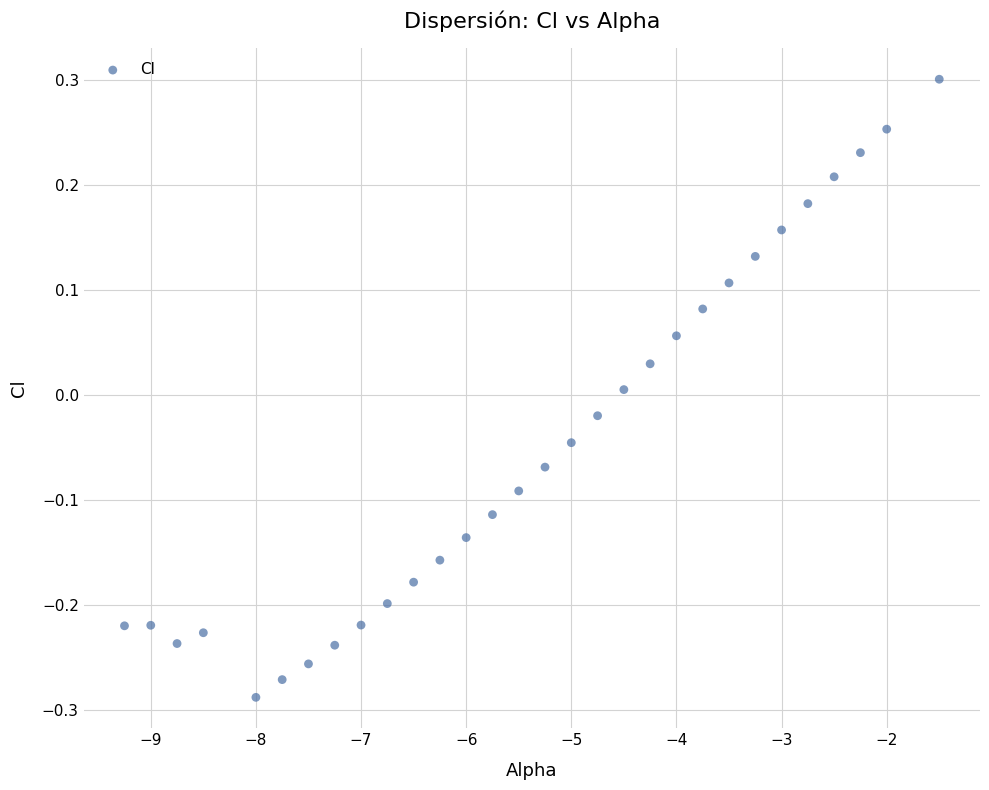

What is the range of X values (max minus min)?

7.8